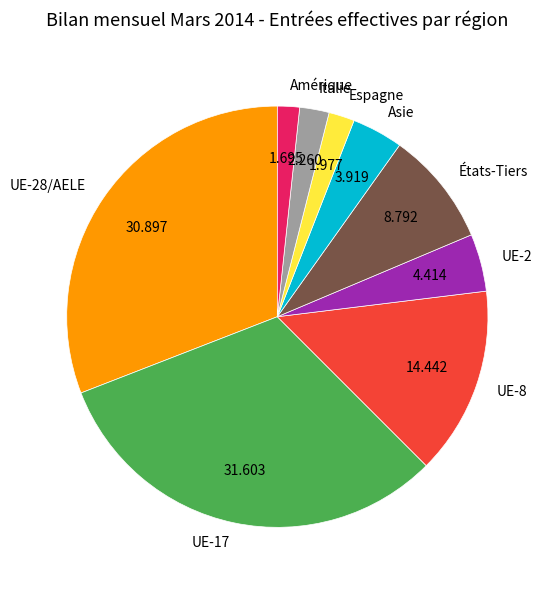

What is the largest slice in the pie chart?

UE-17